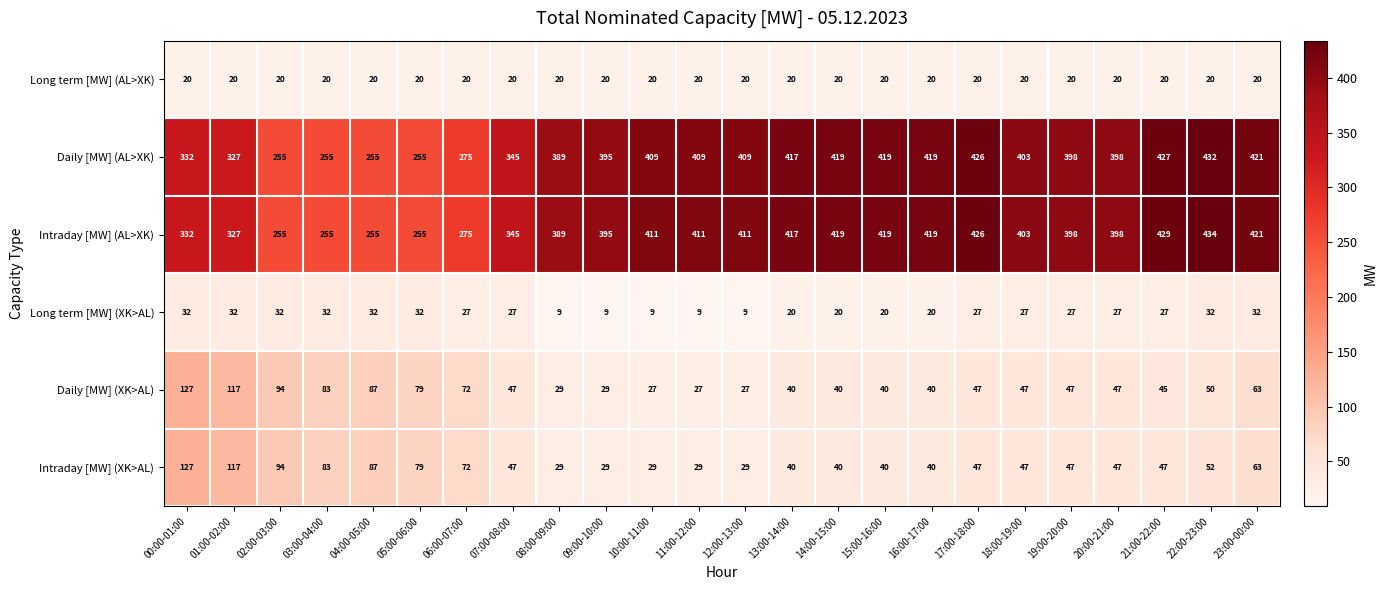

What is the difference between the highest and lowest values at 06:00-07:00?

255